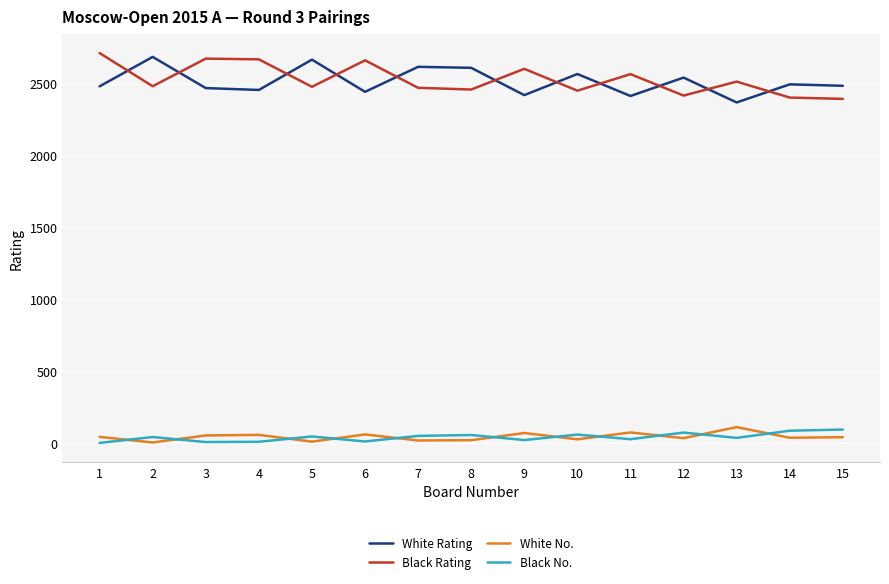

The value of White Rating at 14 is 3941. True or false?

False